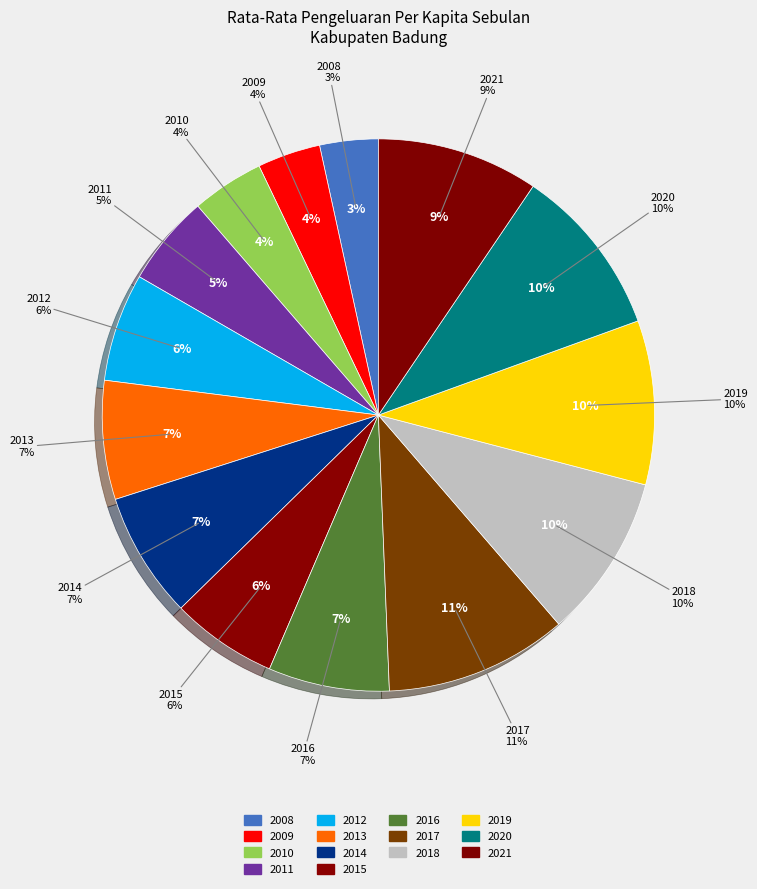

To the nearest percent, what portion does 2018 represent?

10%